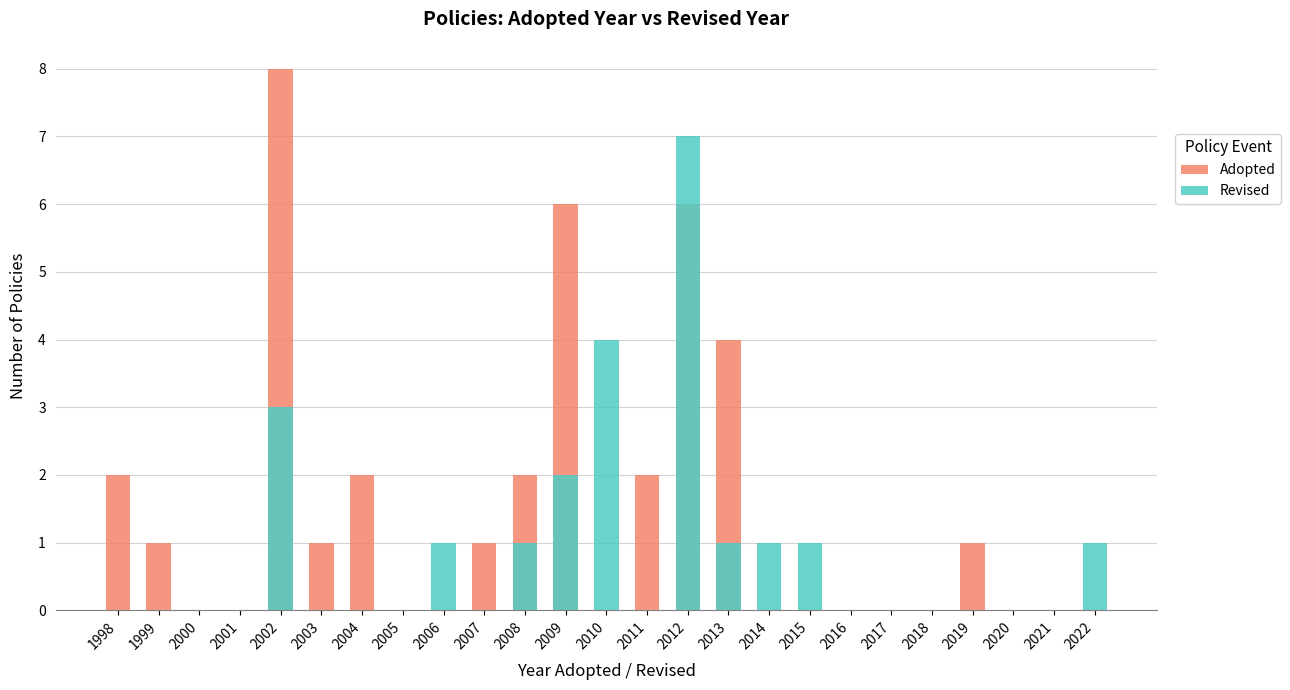

Is it true that Adopted equals 0 at 2001?

True